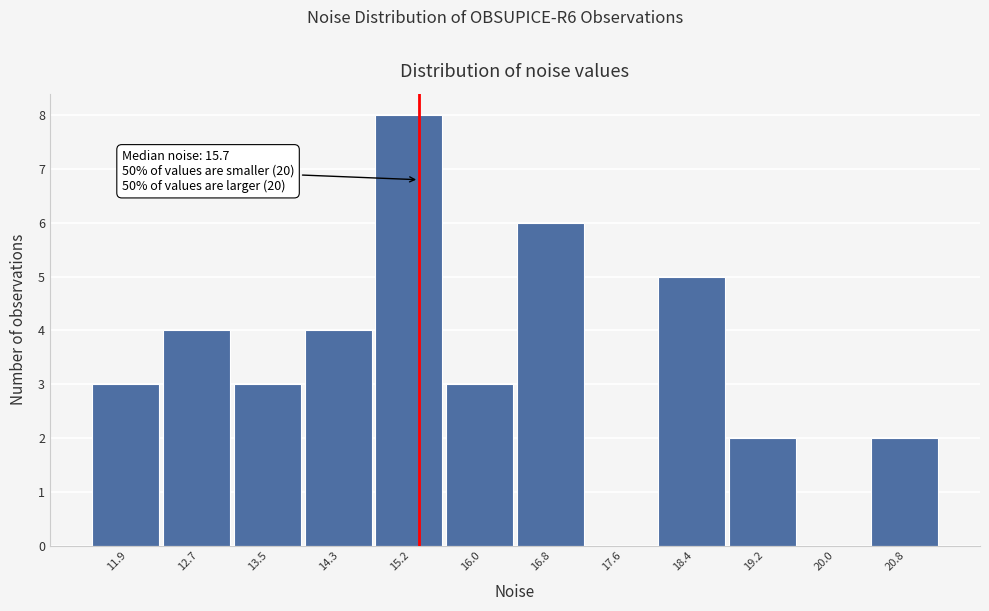

Reading left to right, list all the values displayed in this chart.

11.9=3	12.7=4	13.5=3	14.3=4	15.2=8	16.0=3	16.8=6	17.6=0	18.4=5	19.2=2	20.0=0	20.8=2